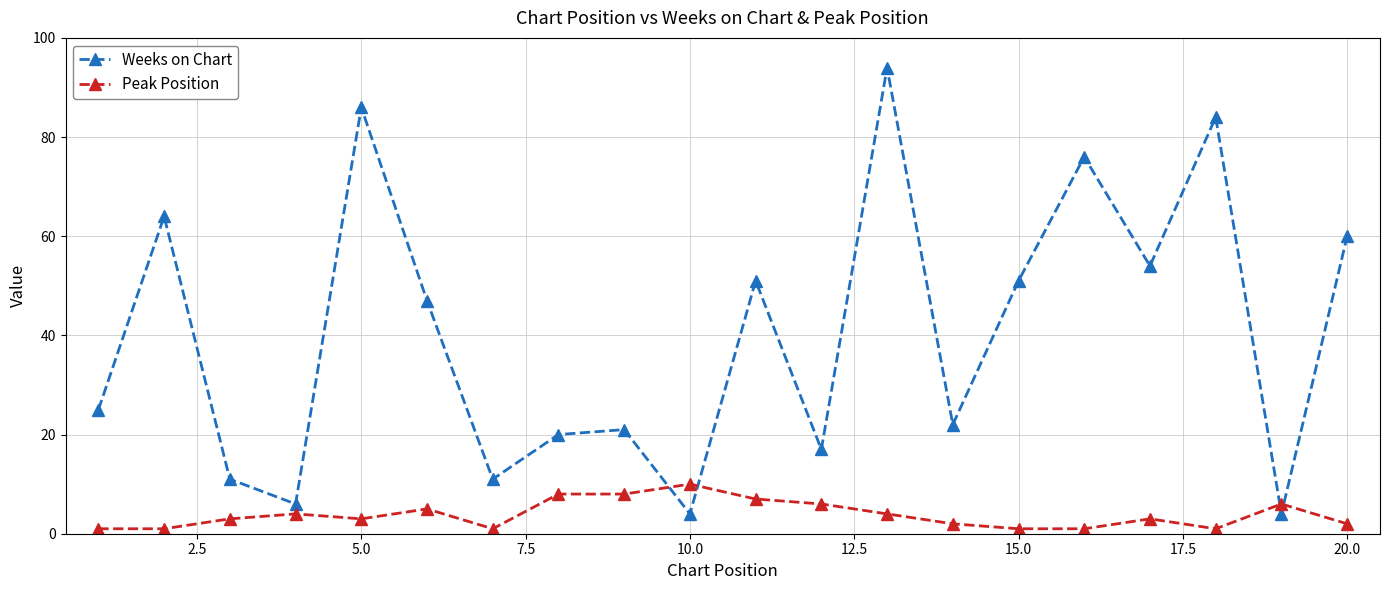

What is the difference between the maximum and second lowest values in the Weeks on Chart series?

90